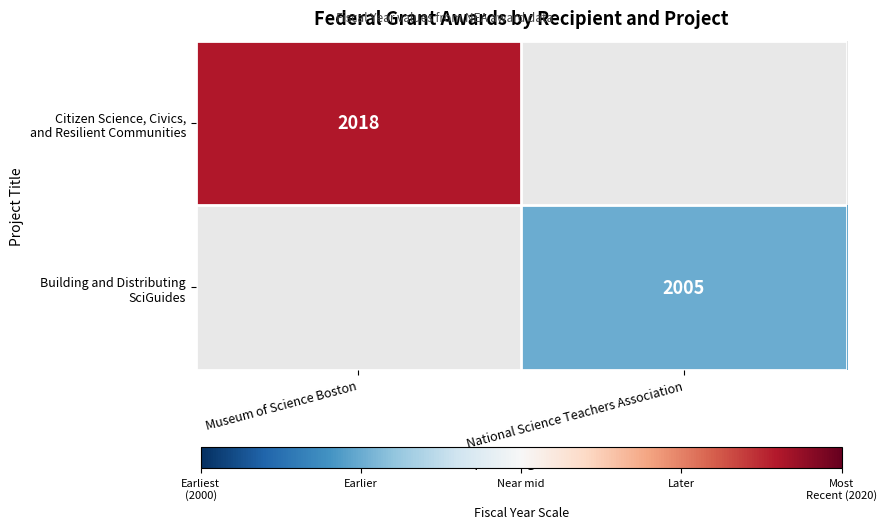

List the series in order of their overall mean, highest first.

Citizen Science, Civics, and Resilient Communities, Building and Distributing SciGuides